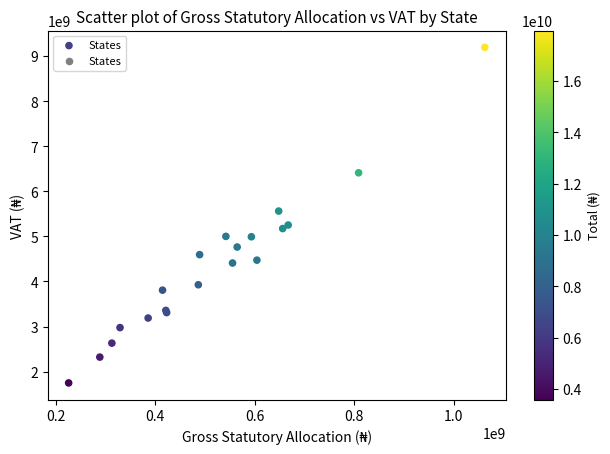

What Y value in the scatter plot is closest to 5472574686?

5562213367.4